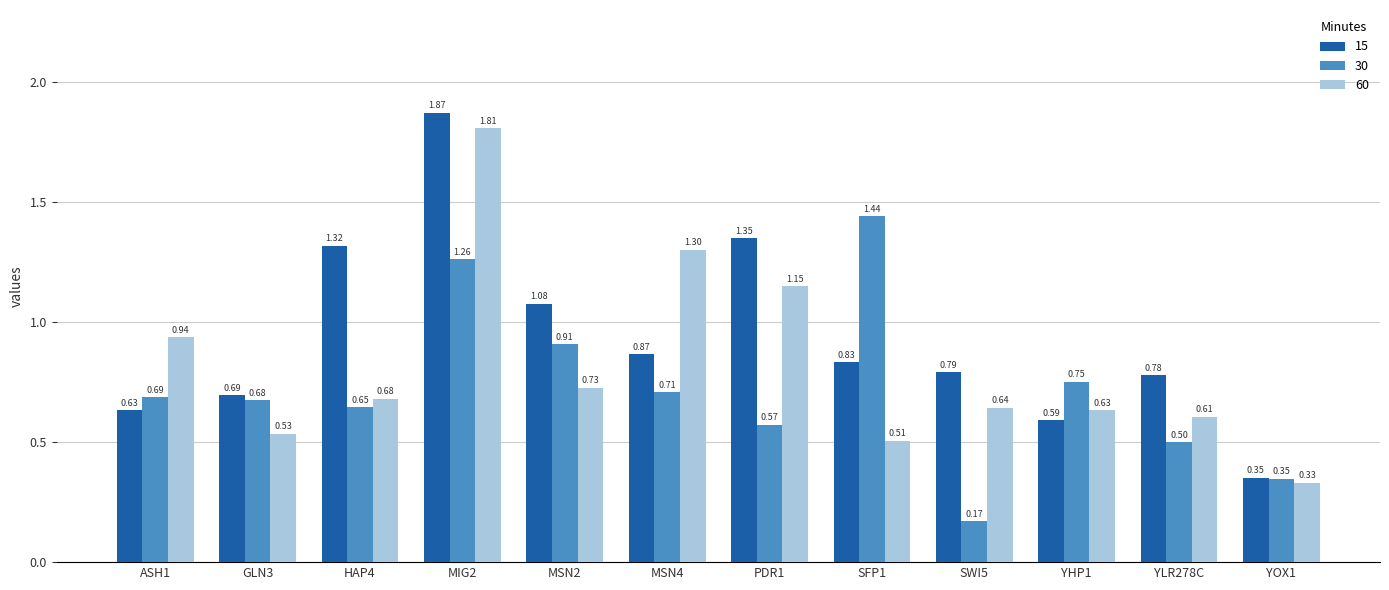

True or false: 60 has a value of 1.1 at SWI5.

False